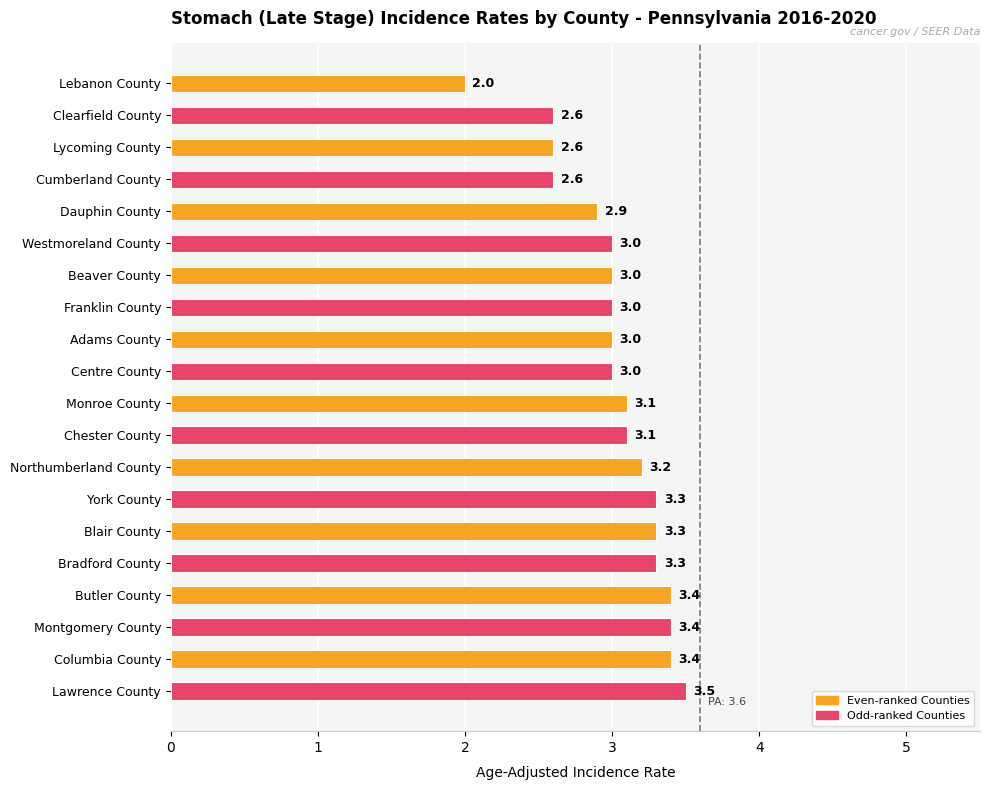

Which has a higher value, Westmoreland County or Monroe County?

Monroe County